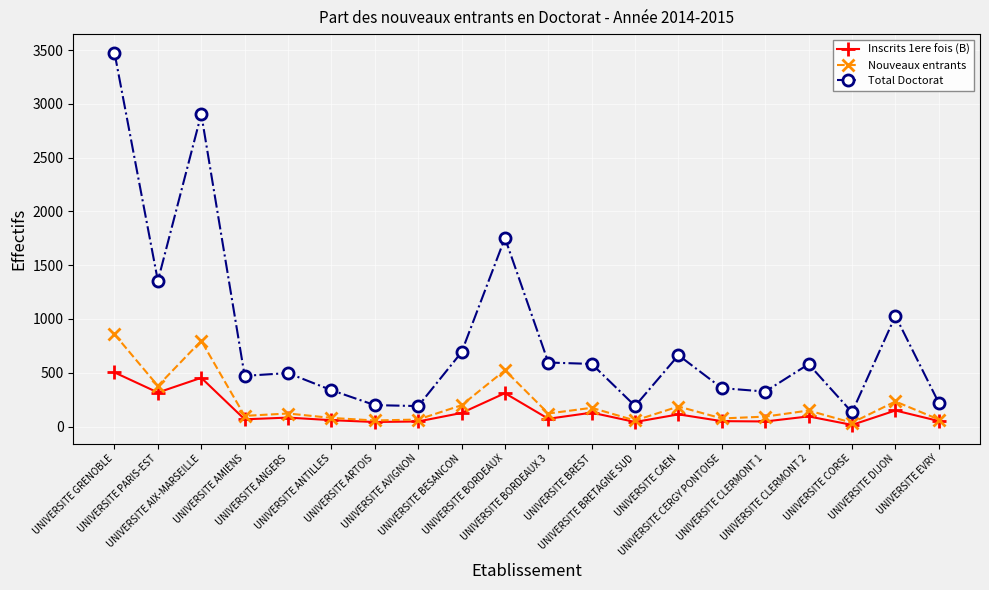

What is the difference between the maximum and minimum values in the Total Doctorat series?

3344